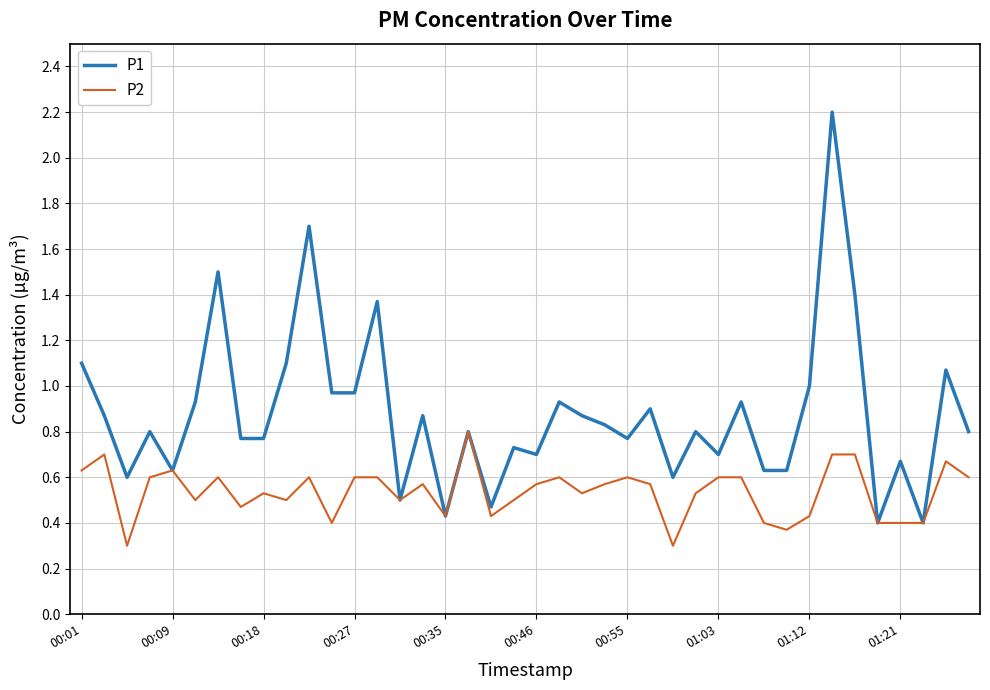

Rank the series by their maximum value, from highest to lowest.

P1, P2